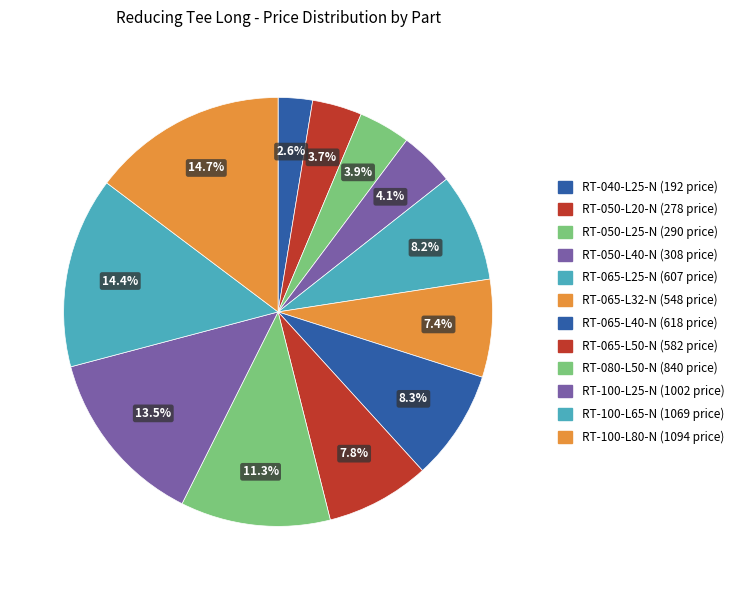

How many slices are in this pie chart?

12